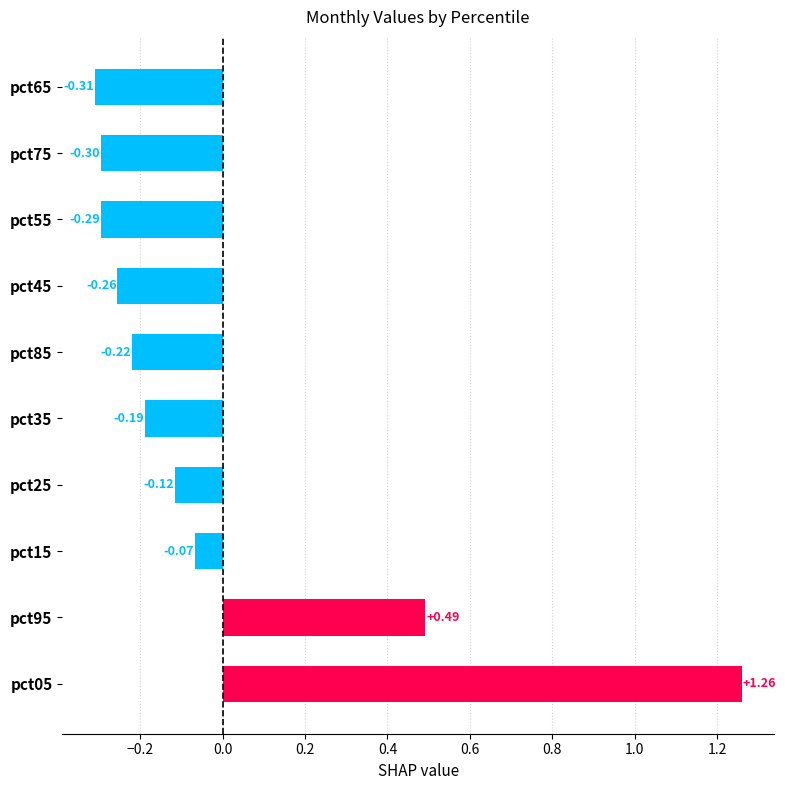

List the labels in order of value, smallest first.

pct65, pct75, pct55, pct45, pct85, pct35, pct25, pct15, pct95, pct05